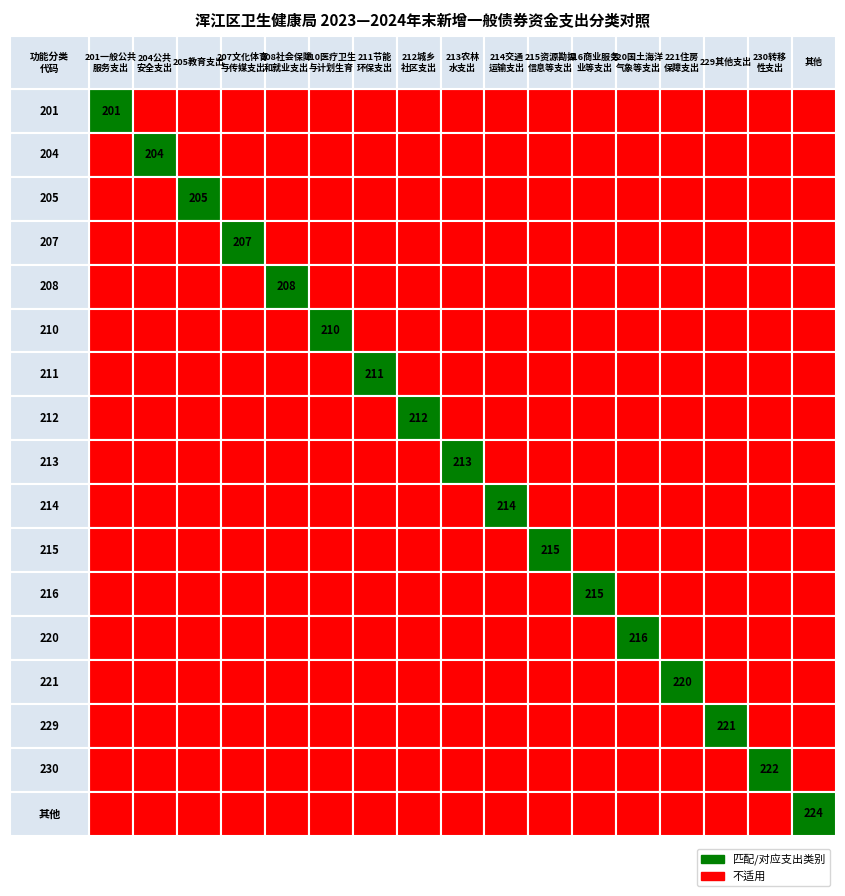

At 4, list the series in order from largest to smallest.

208社会保障和就业支出, 201一般公共服务支出, 204公共安全支出, 205教育支出, 207文化体育与传媒支出, 210医疗卫生与计划生育支出, 211节能环保支出, 212城乡社区支出, 213农林水支出, 214交通运输支出, 215资源勘探信息等支出, 216商业服务业等支出, 220国土海洋气象等支出, 221住房保障支出, 229其他支出, 230转移性支出, 其他